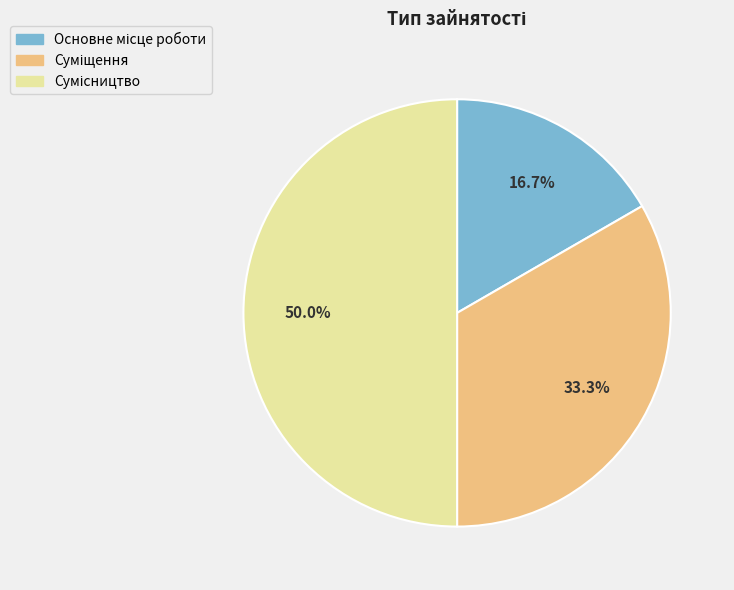

What is the smallest slice in the pie chart?

Основне місце роботи